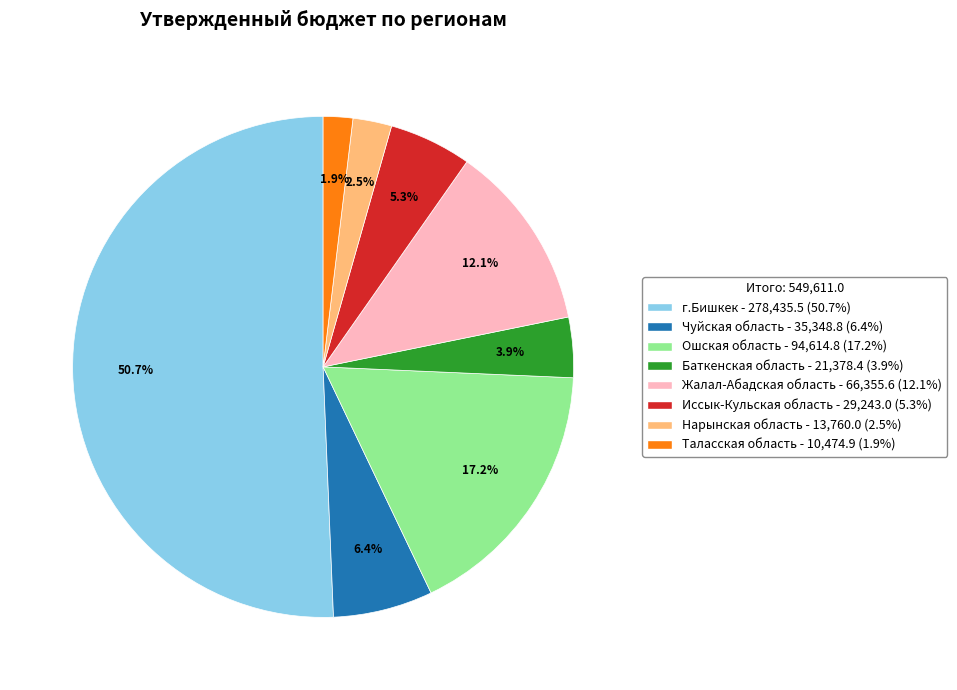

To the nearest percent, what portion does Таласская область represent?

2%